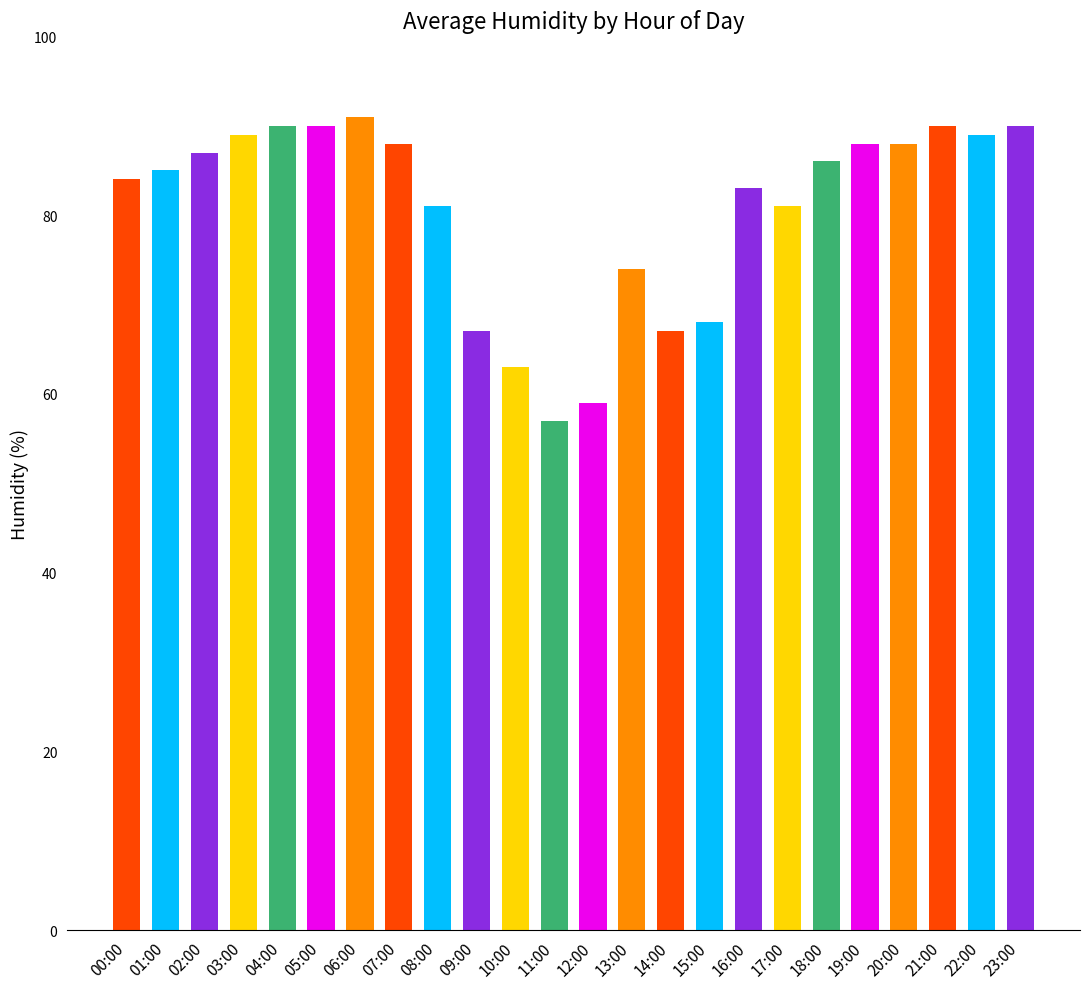

What position from the left is 00:00?

1